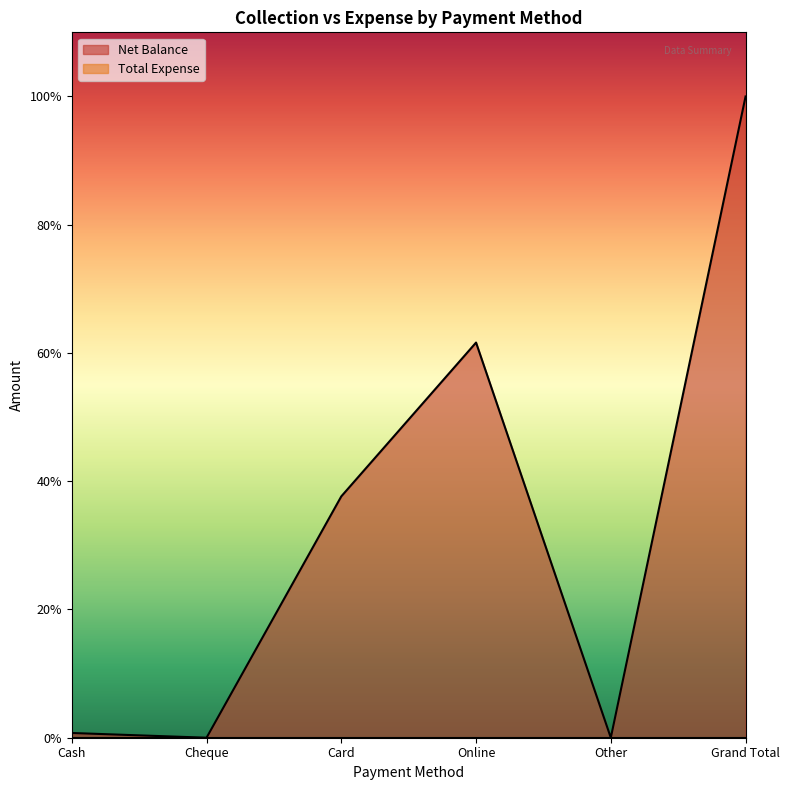

What is the sum of all values?

162600